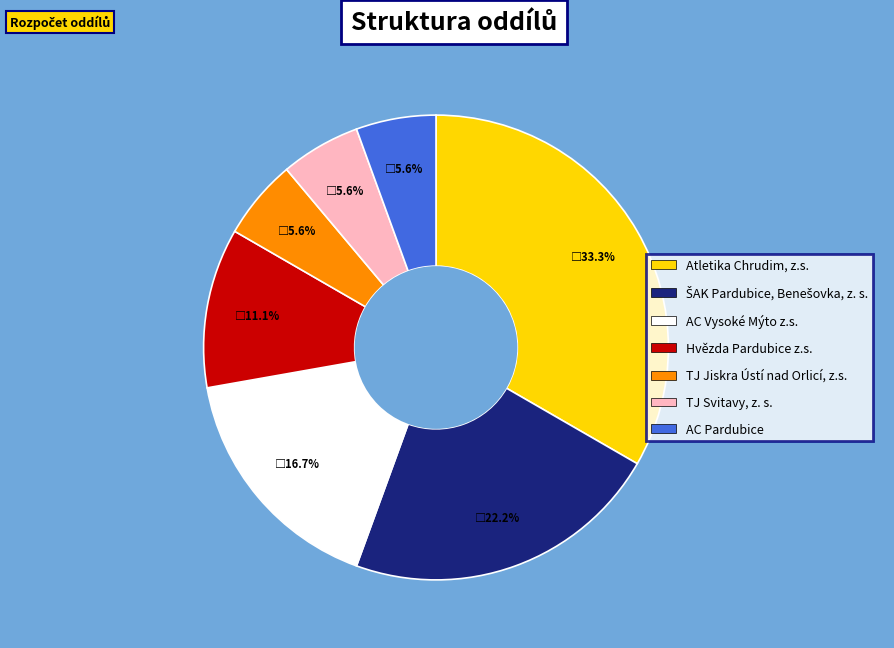

True or false: TJ Svitavy, z. s. accounts for 6% of the total.

True